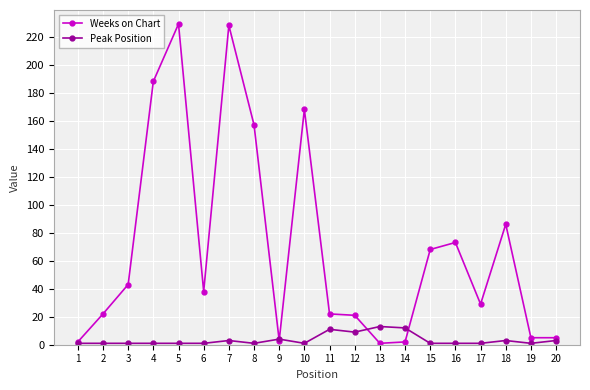

Which series has the largest range (max minus min)?

Weeks on Chart